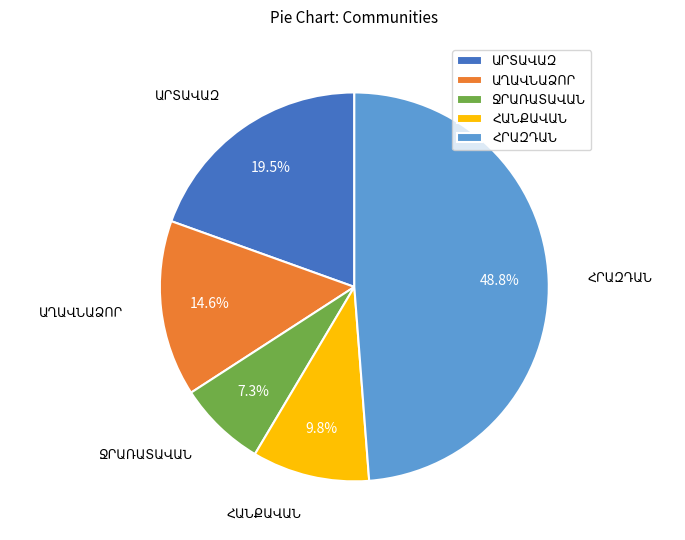

Is there any slice that represents more than half of the pie?

No